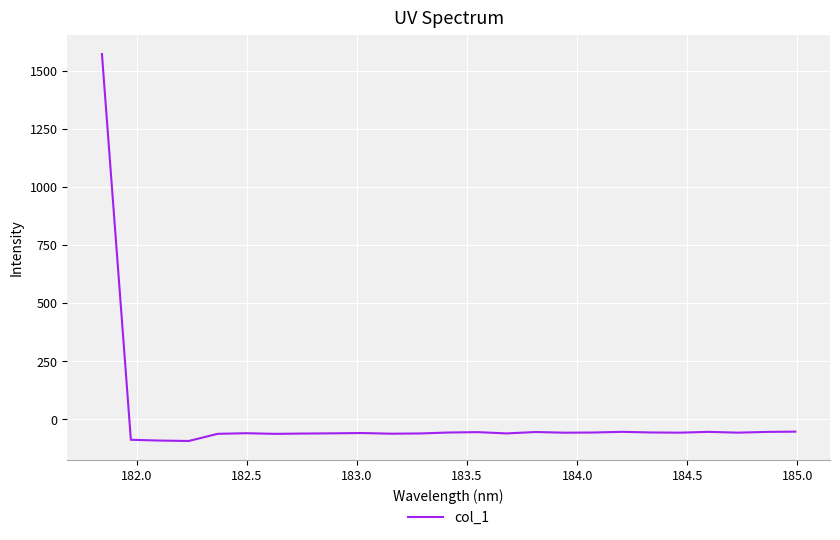

What is the smallest value displayed?

-92.9